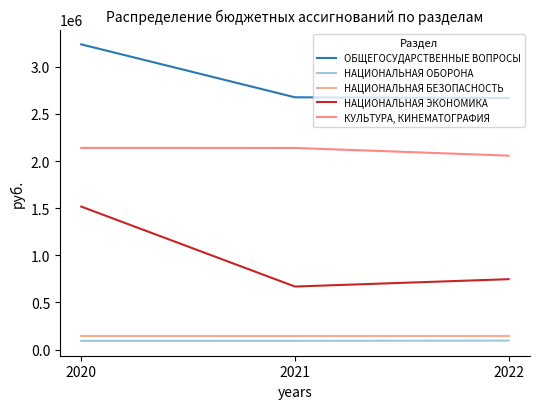

What are all the series names shown in the legend?

ОБЩЕГОСУДАРСТВЕННЫЕ ВОПРОСЫ, НАЦИОНАЛЬНАЯ ОБОРОНА, НАЦИОНАЛЬНАЯ БЕЗОПАСНОСТЬ, НАЦИОНАЛЬНАЯ ЭКОНОМИКА, КУЛЬТУРА, КИНЕМАТОГРАФИЯ